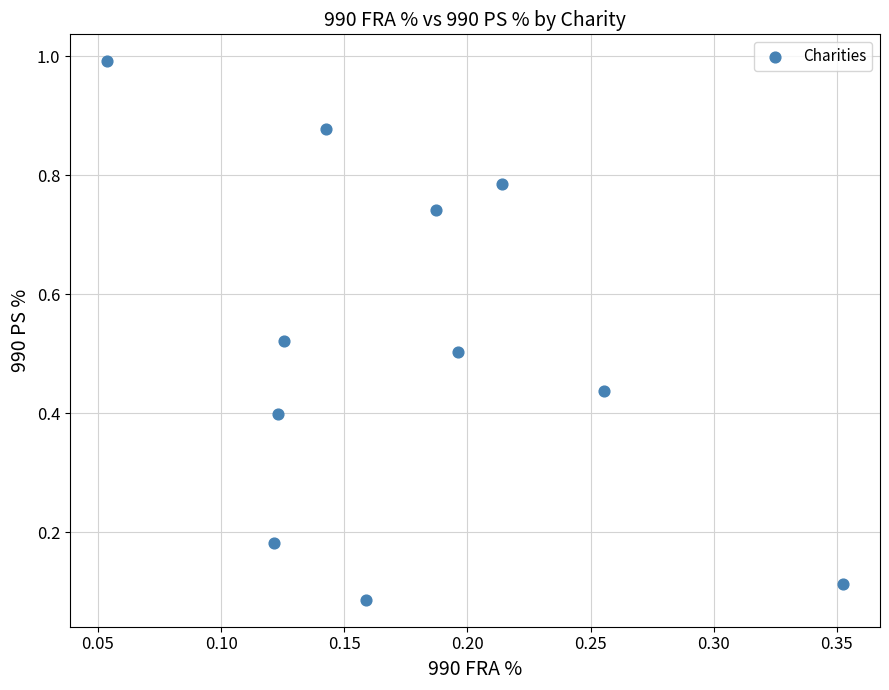

Count the number of points in this scatter plot.

11